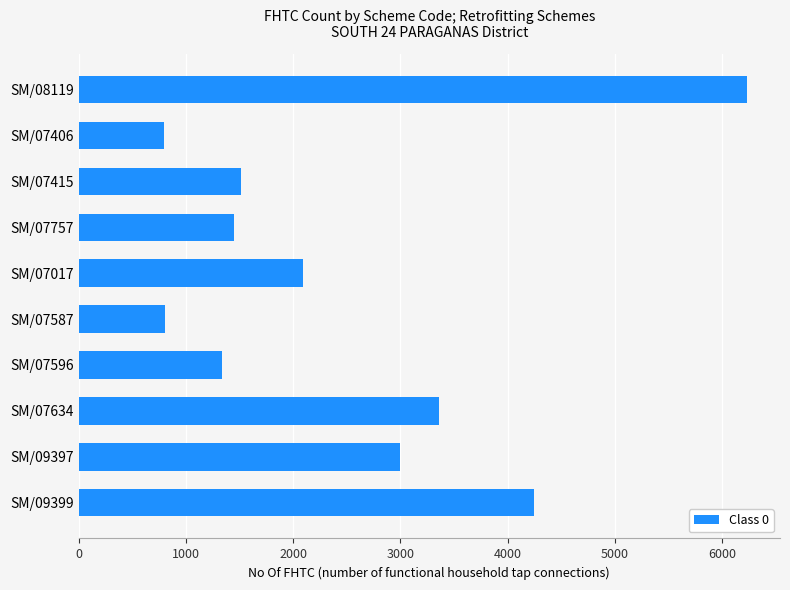

What is the maximum value shown in the chart?

6226